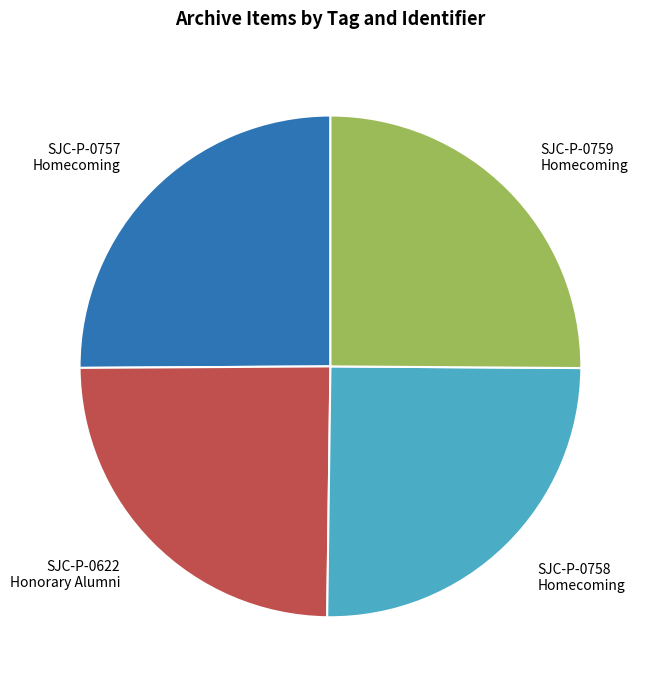

What is the ratio of the value at SJC-P-0757 Homecoming to the value at SJC-P-0622 Honorary Alumni?

1.0